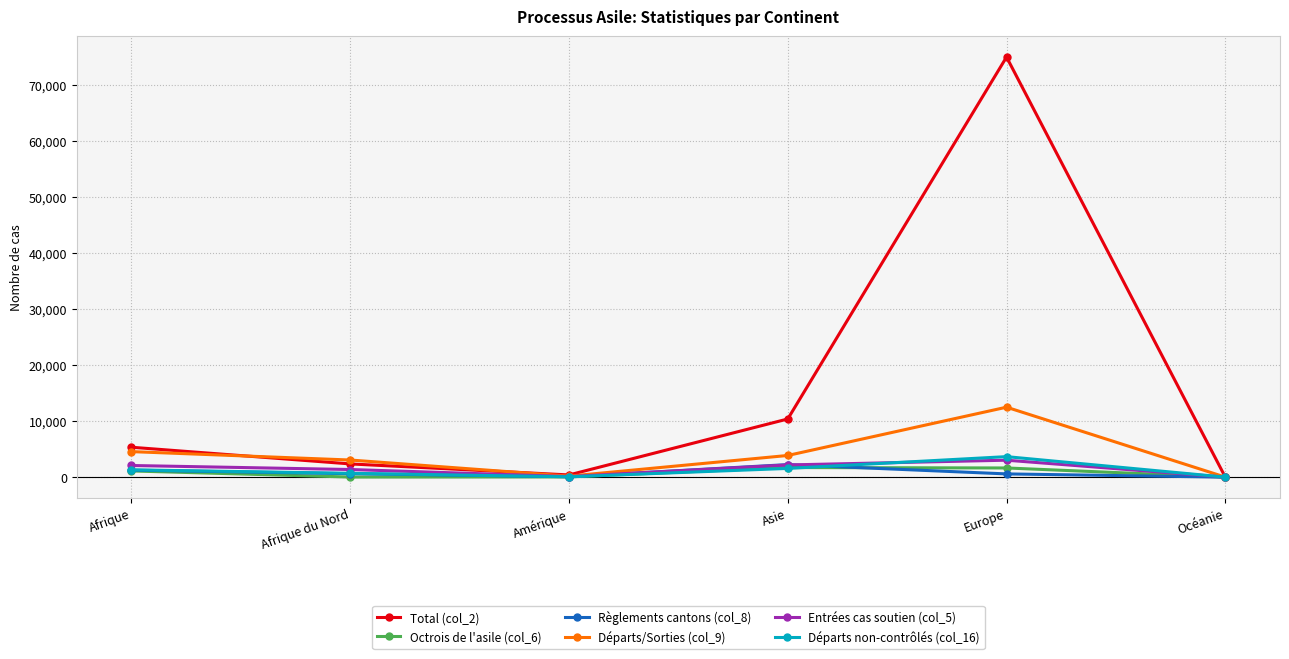

The value of Entrées cas soutien (col_5) at Europe is 3025. True or false?

True